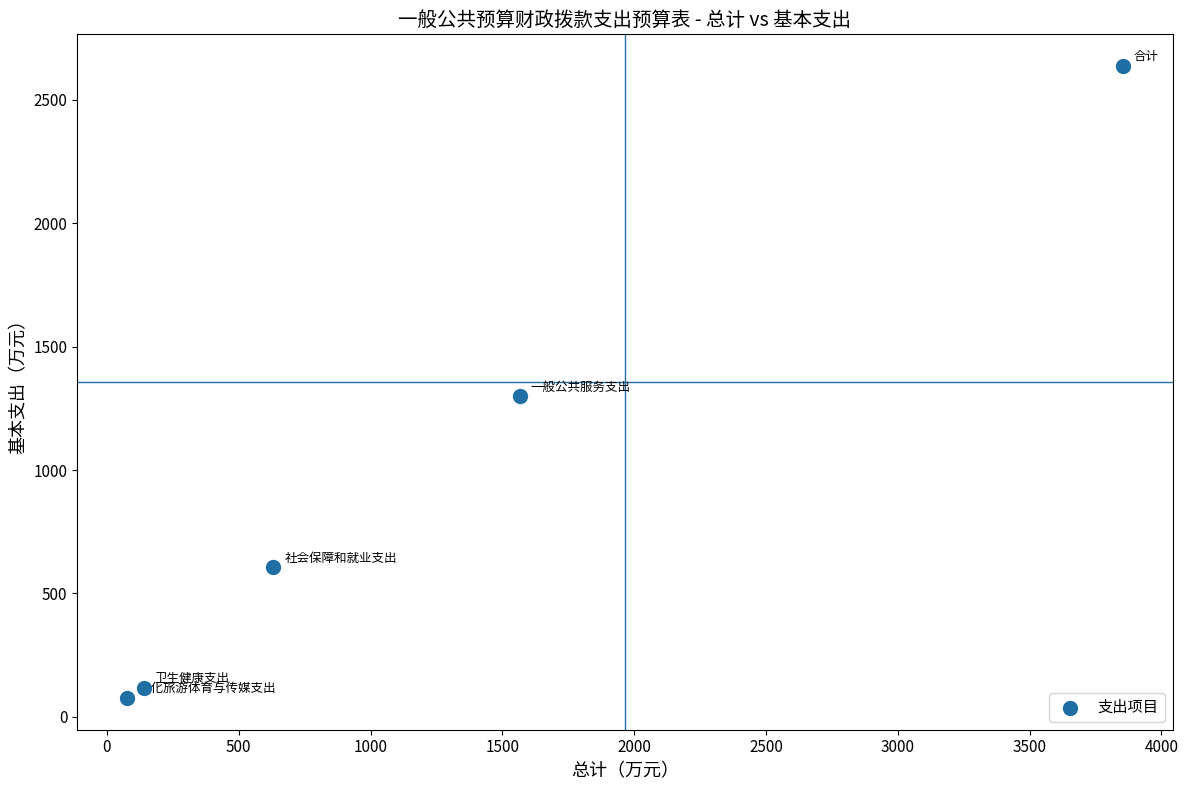

What Y value in the scatter plot is closest to 1356?

1300.0